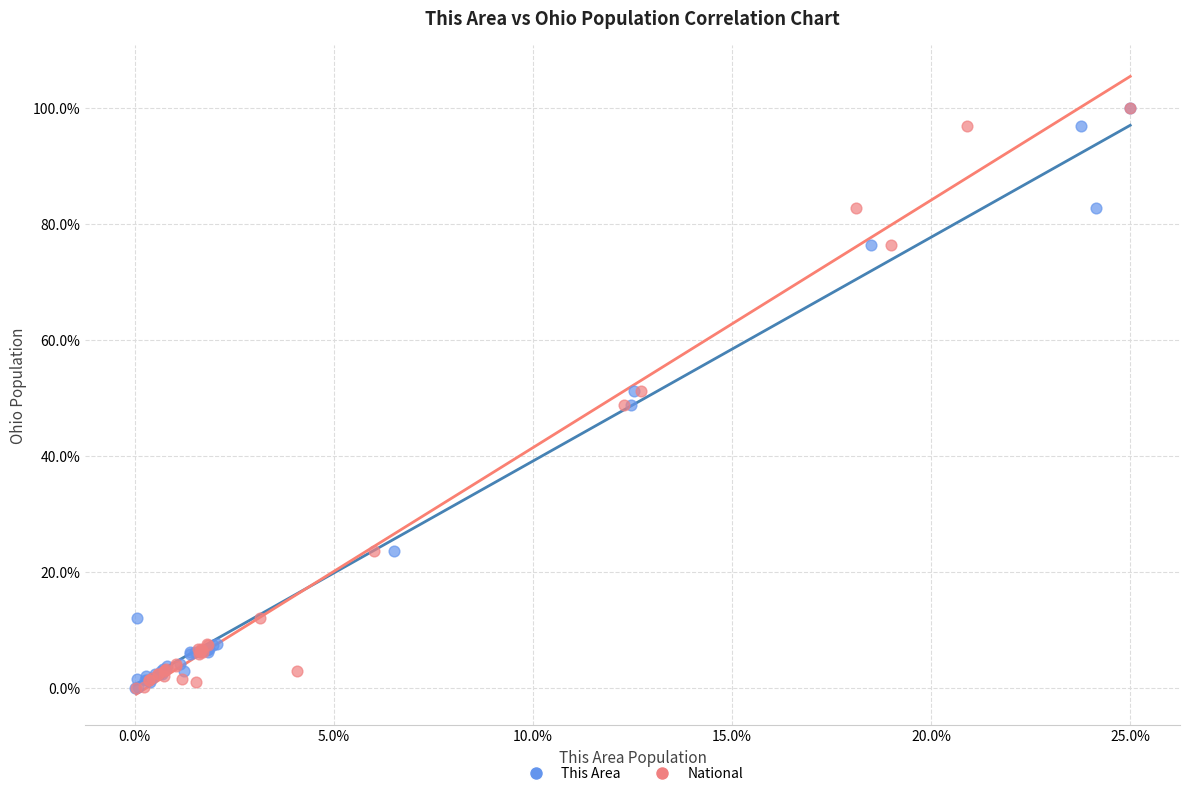

What are all the series names shown in the legend?

This Area, National